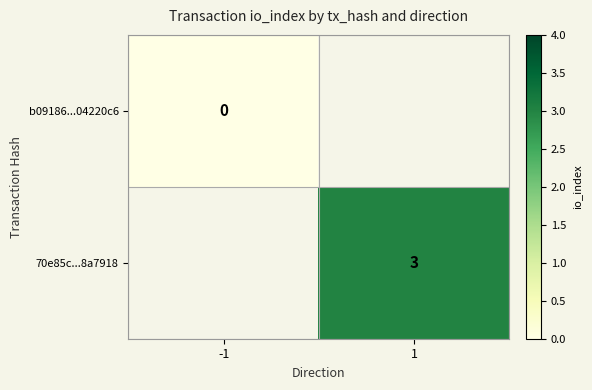

Is it true that 70e85c...8a7918 equals 1 at 1?

False